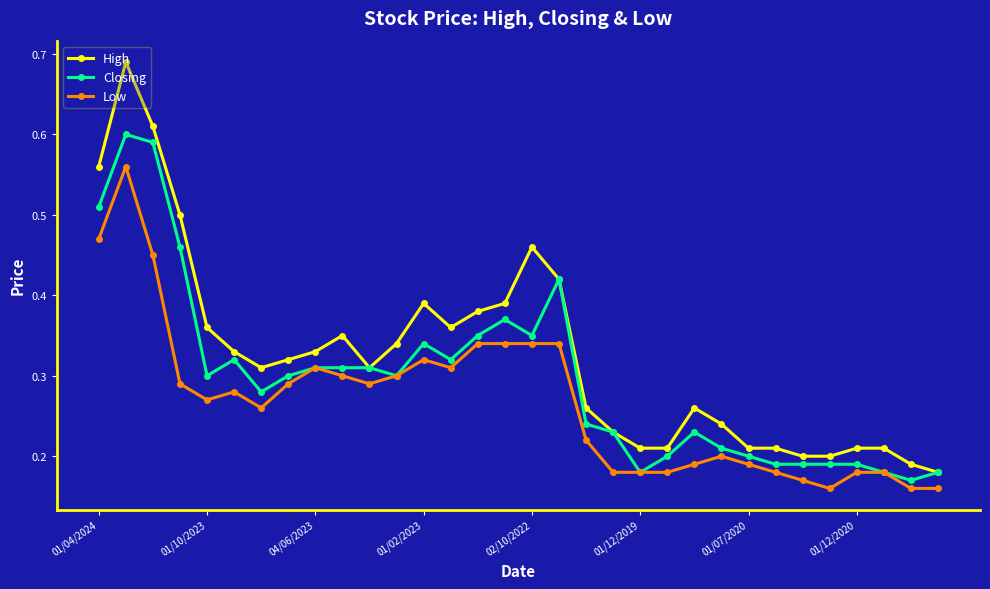

True or false: Closing has more than 0 interior local peaks.

True